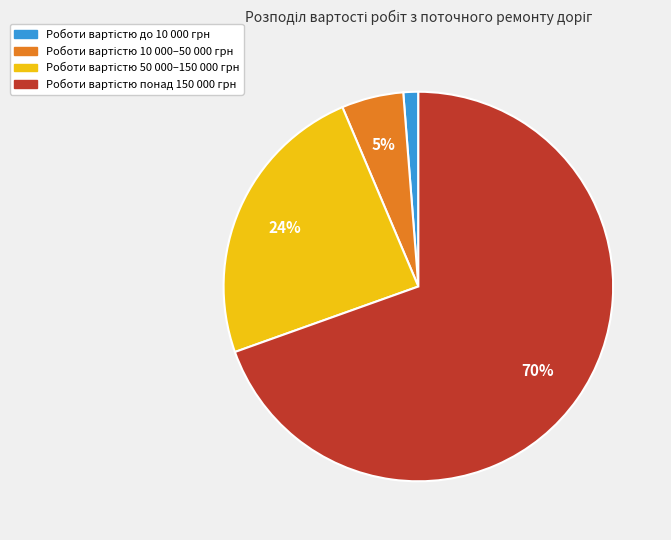

Does any single category account for the majority?

Yes